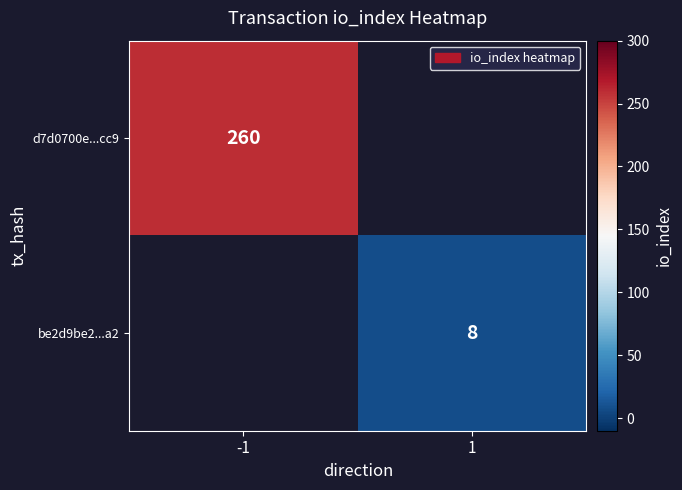

Is it true that d7d0700e...cc9 equals 65 at -1?

False